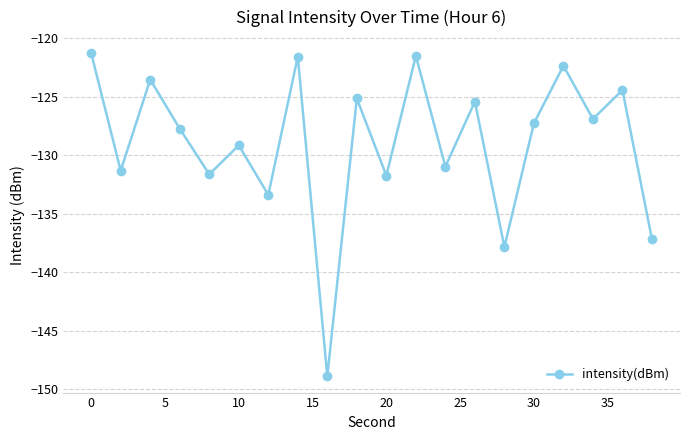

What is the maximum value shown in the chart?

-121.3